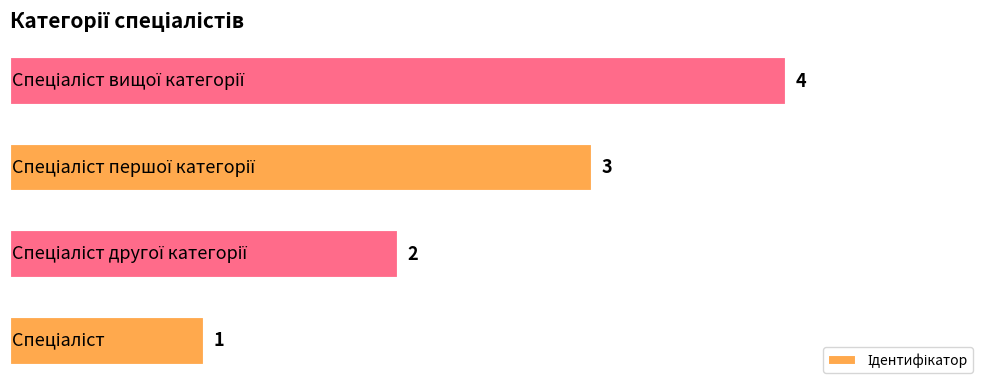

Are the bars horizontal?

Yes